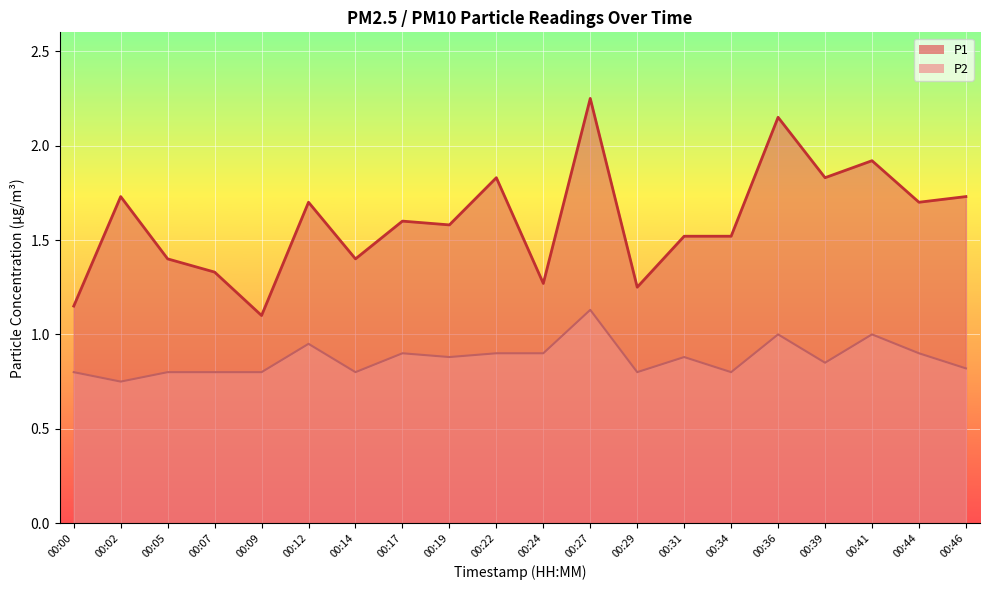

Between 00:05 and 00:12, which is larger?

00:12